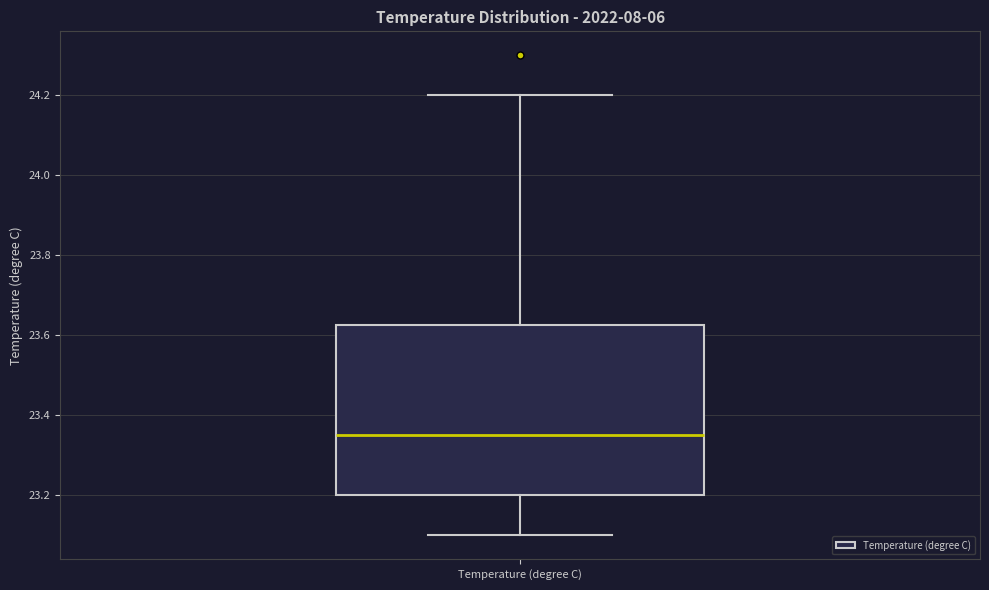

Where does the lower whisker of the box for Temperature (degree C) end on the y-axis? The values are not printed on the chart, so give them approximately, as read against the axis.

23.10